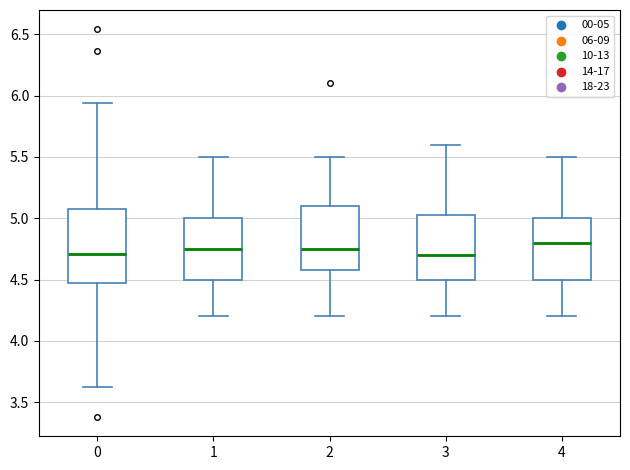

Which box is the tallest, from its lower edge to its upper edge?

0